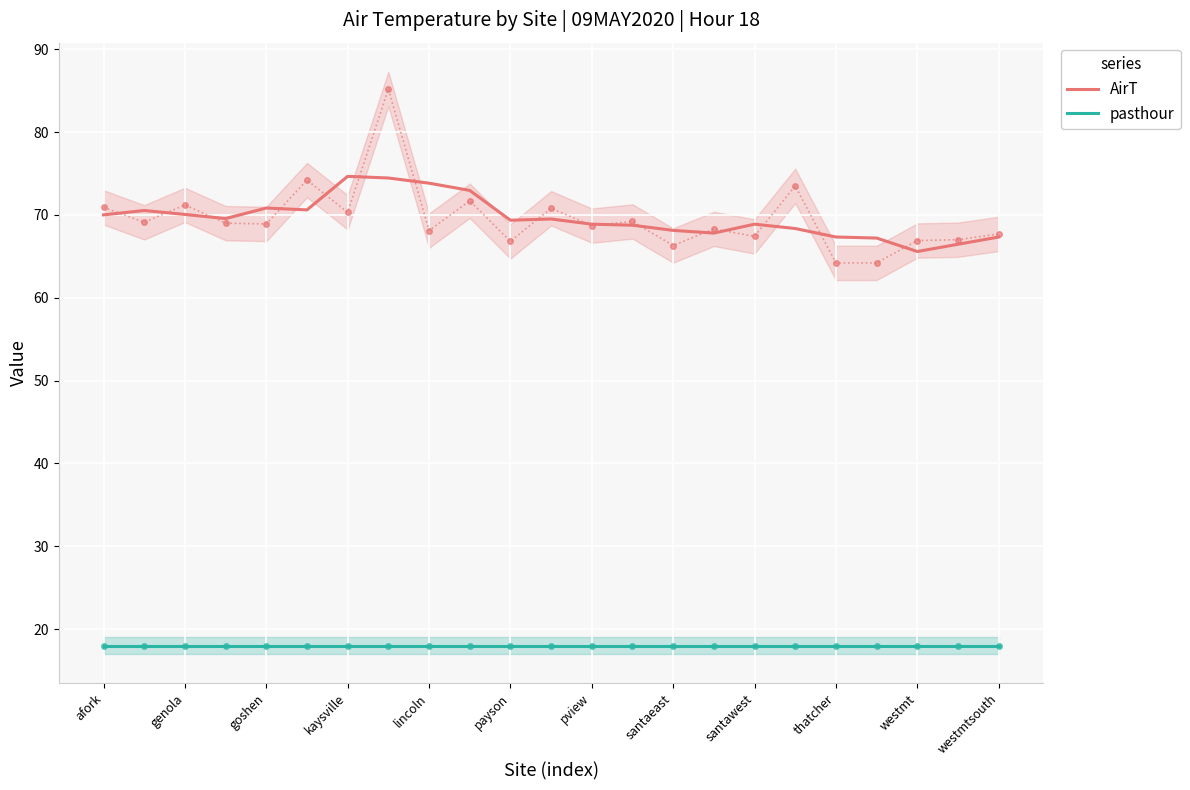

What is the total value across all series at afork?

88.0